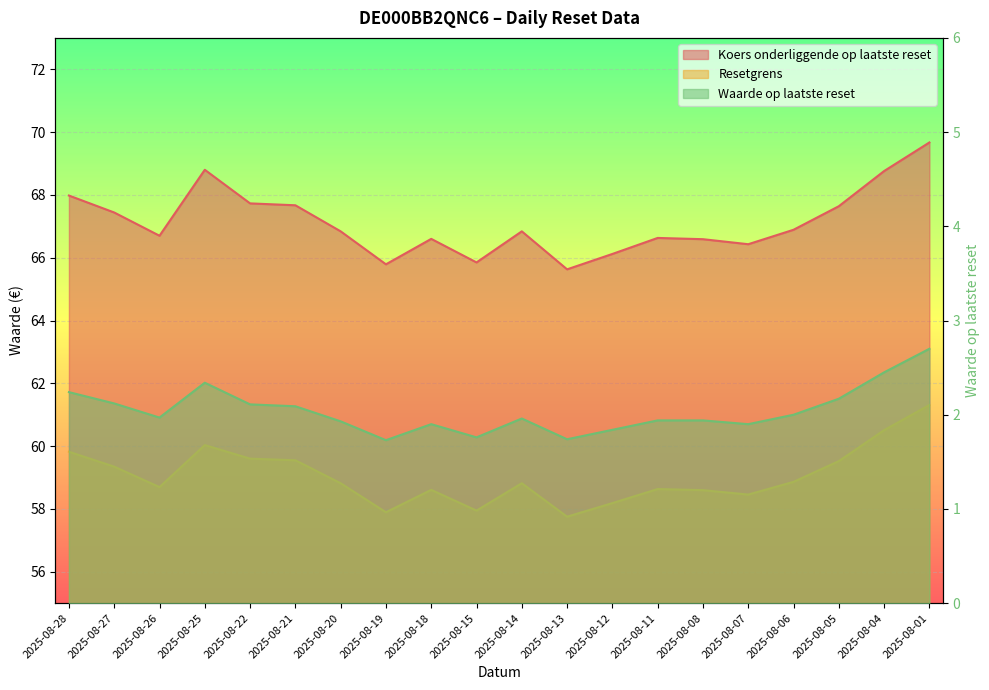

What is the difference between the highest and lowest values at 2025-08-27?

65.3